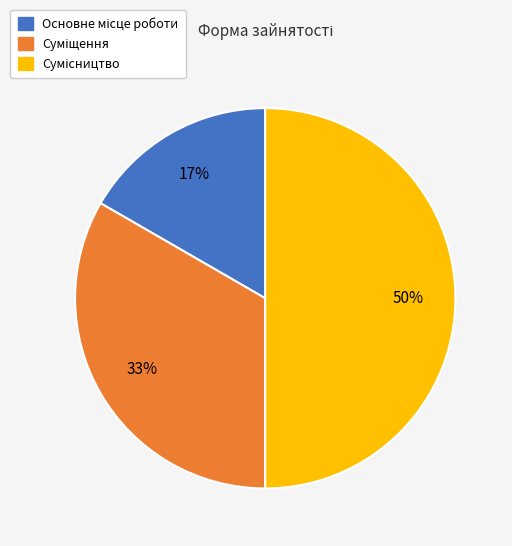

To the nearest percent, what is the difference between the largest and smallest slice percentages?

33%